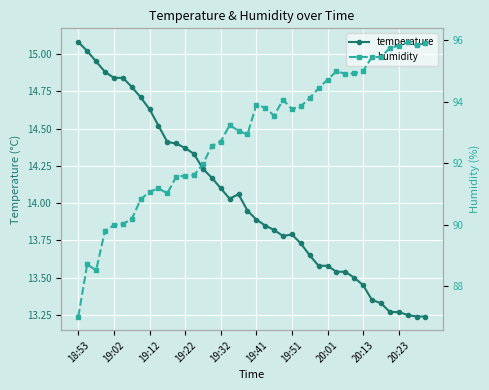

At 27, list the series in order from smallest to largest.

temperature, humidity